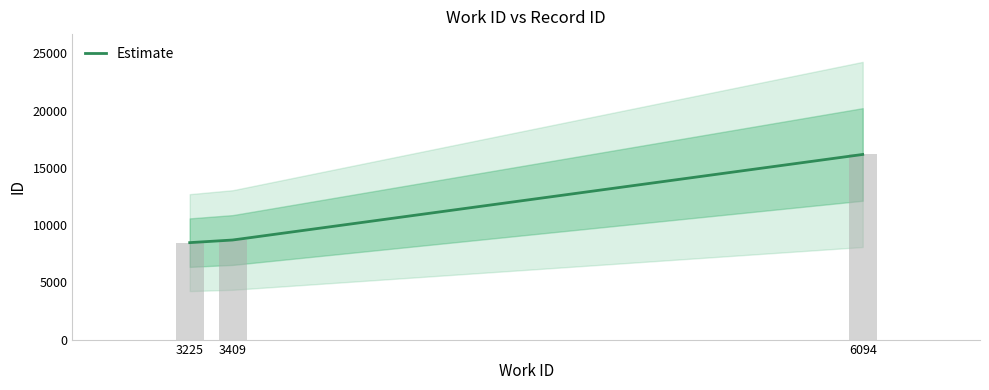

The value at 3409 is 8700. True or false?

True